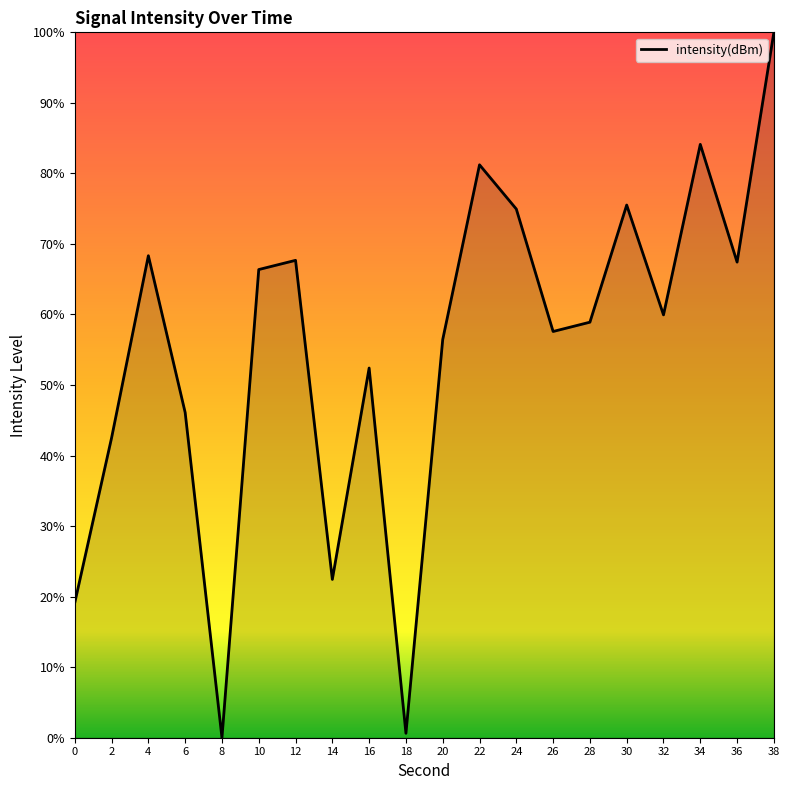

Is it true that the value at 8 is -67.4?

False